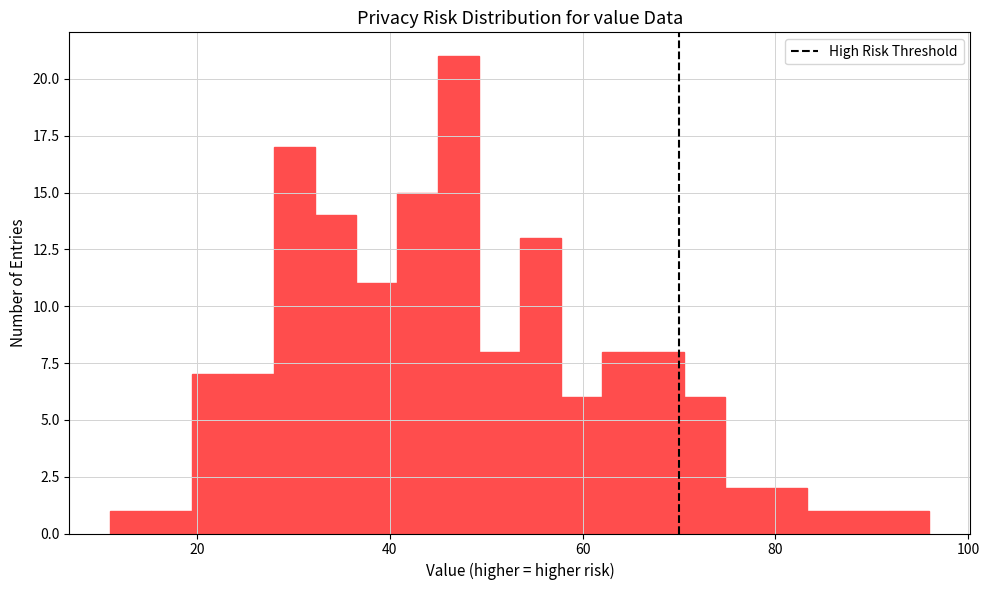

Read against the x-axis, roughly where is the centre of the tallest bar?

48